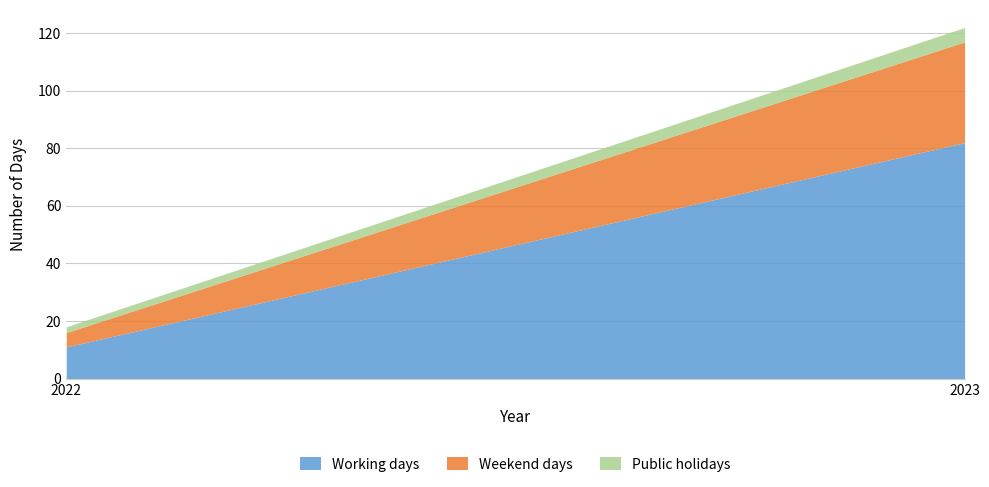

True or false: Working days has a value of 11 at 2022.

True